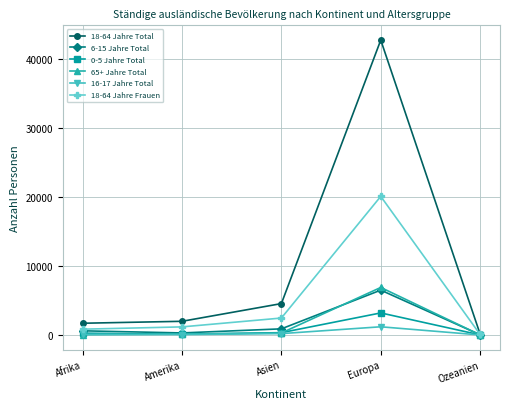

True or false: 18-64 Jahre Total has a value of 62585 at Europa.

False